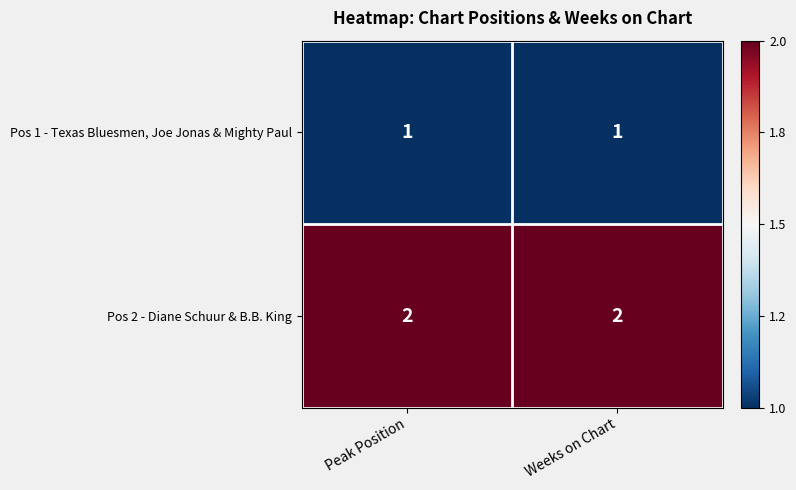

What is the minimum value shown in the chart?

1